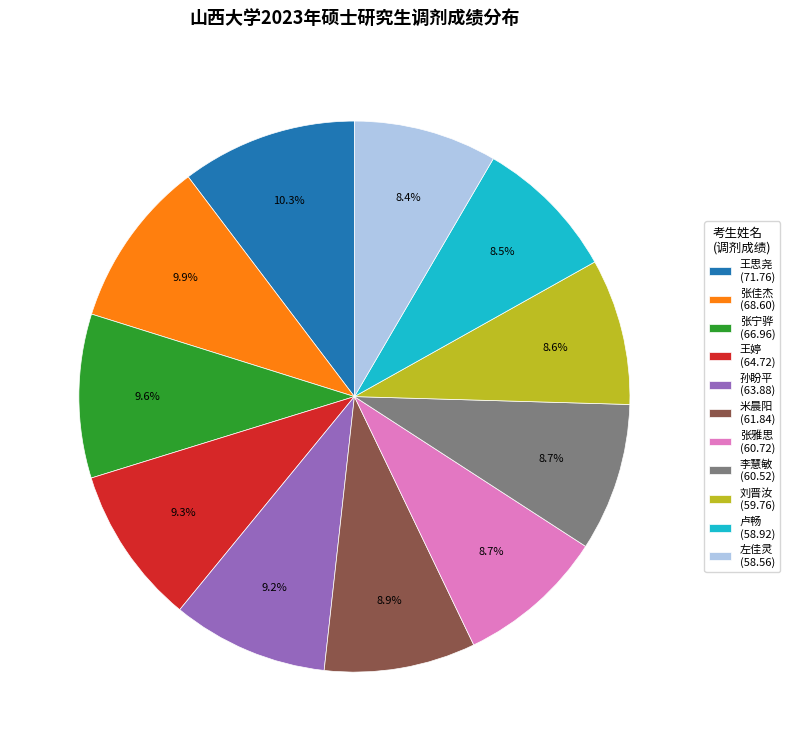

What percentage is NOT represented by 王婷?

90.7%